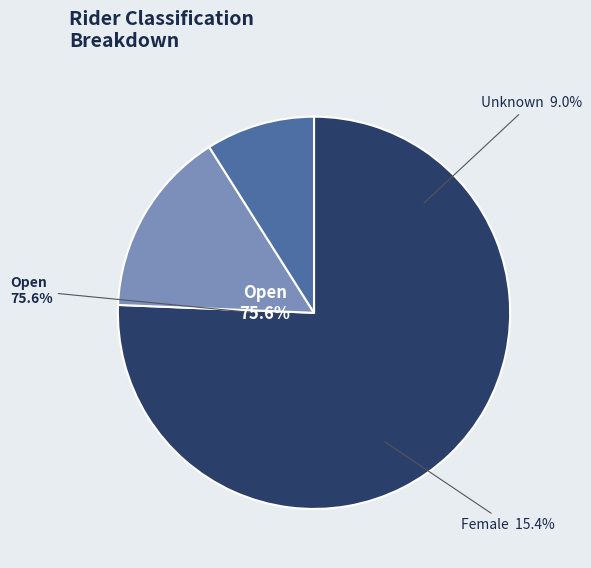

Is it true that Female is 8% of the pie?

False